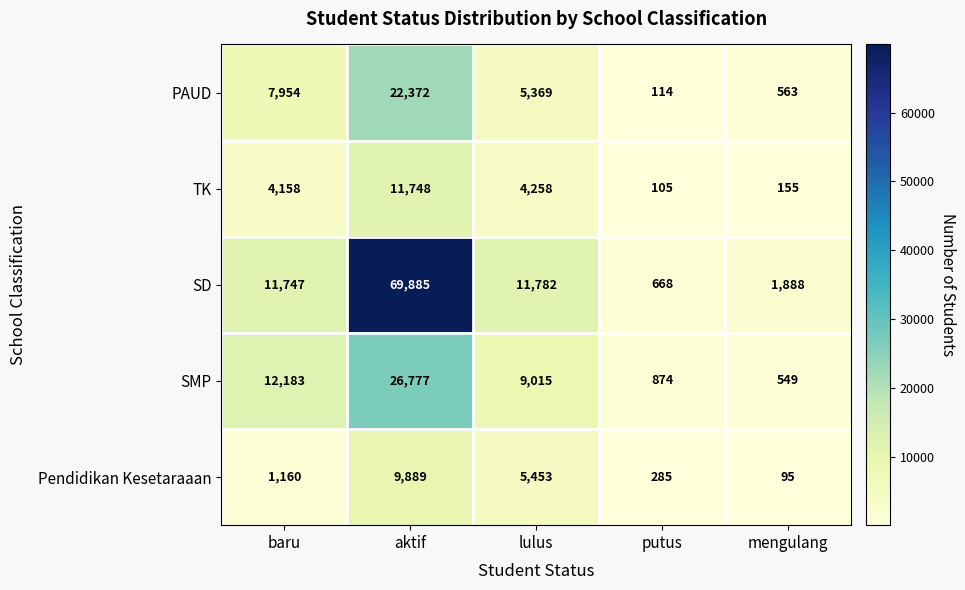

Which series has the largest total across all categories?

SD